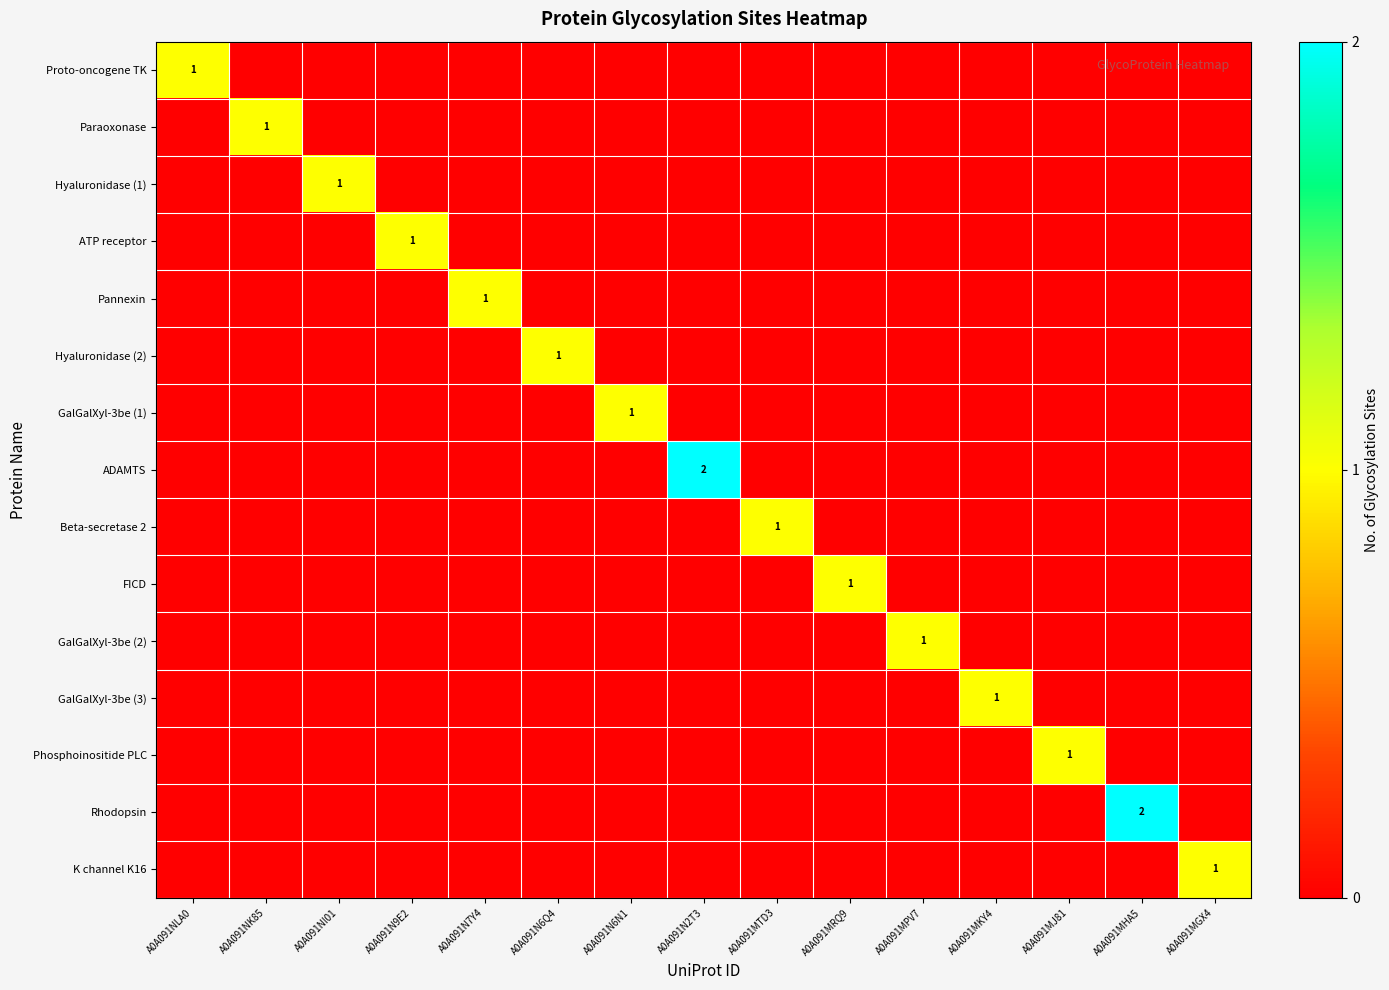

What is the greatest value displayed?

2